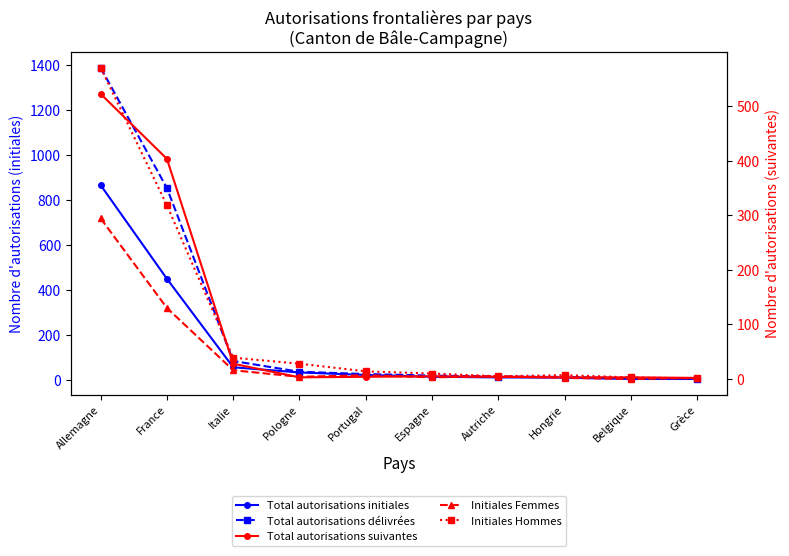

True or false: Total autorisations délivrées and Initiales Hommes intersect in this chart.

False